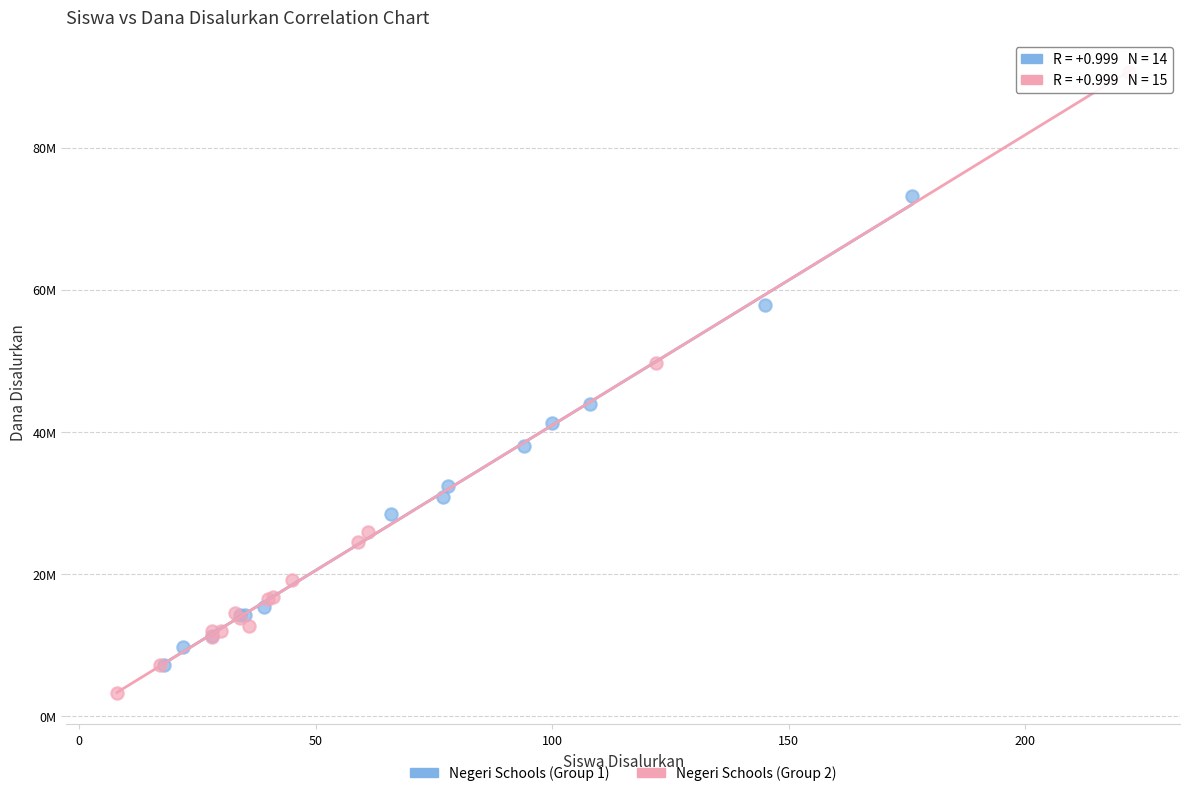

What are all the series names shown in the legend?

Negeri Schools (Group 1), Negeri Schools (Group 2)